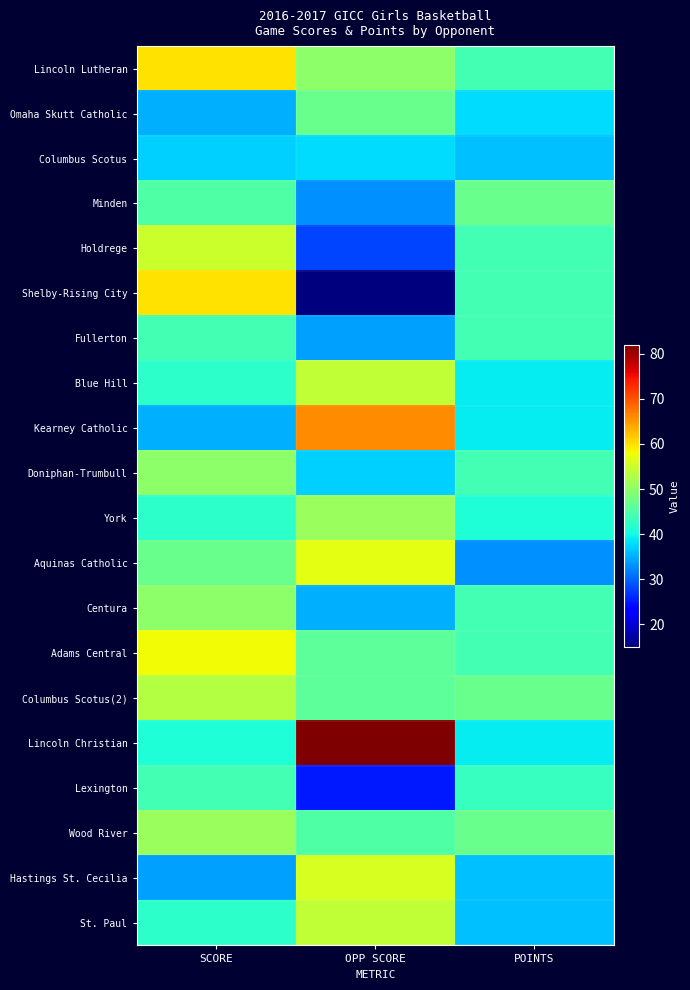

What is the difference between the highest and lowest values at SCORE?

26